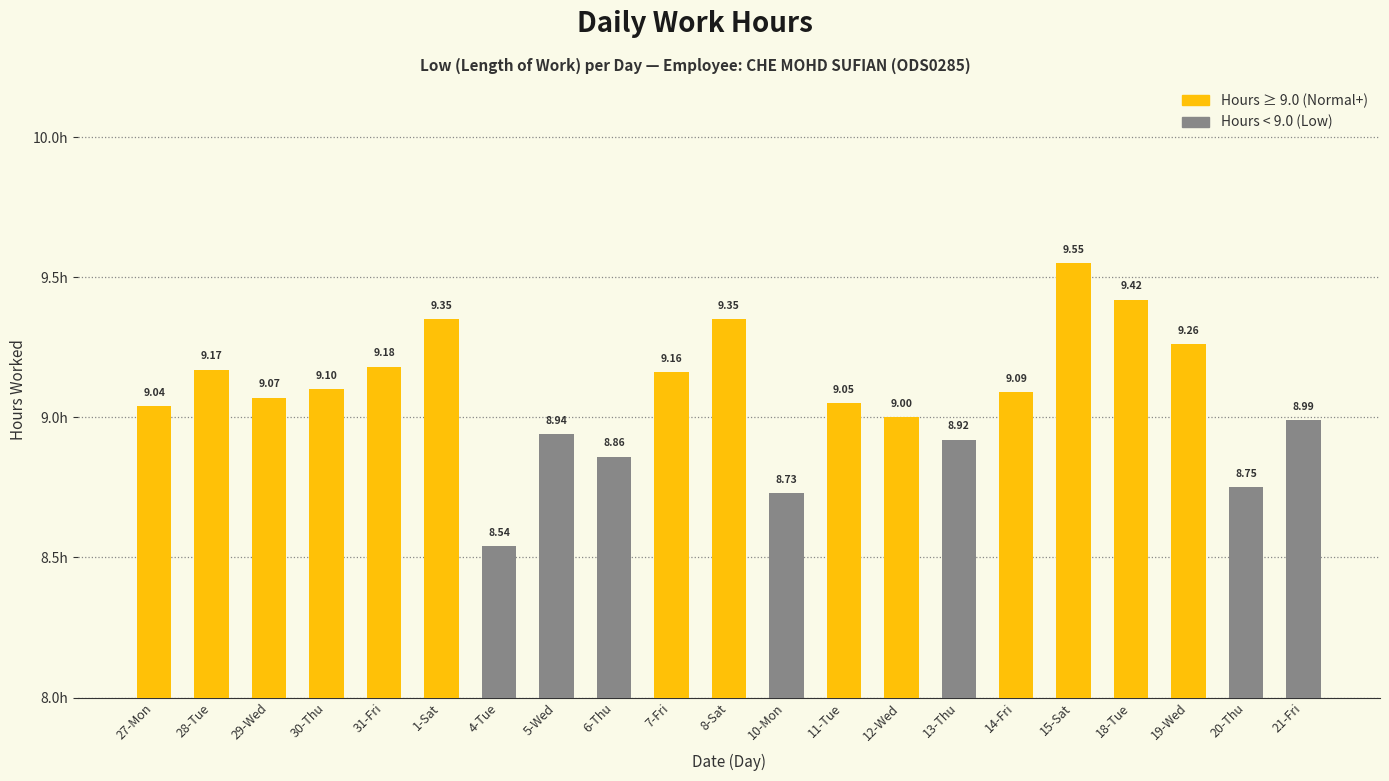

What is the difference between the values at 8-Sat and 28-Tue?

0.2